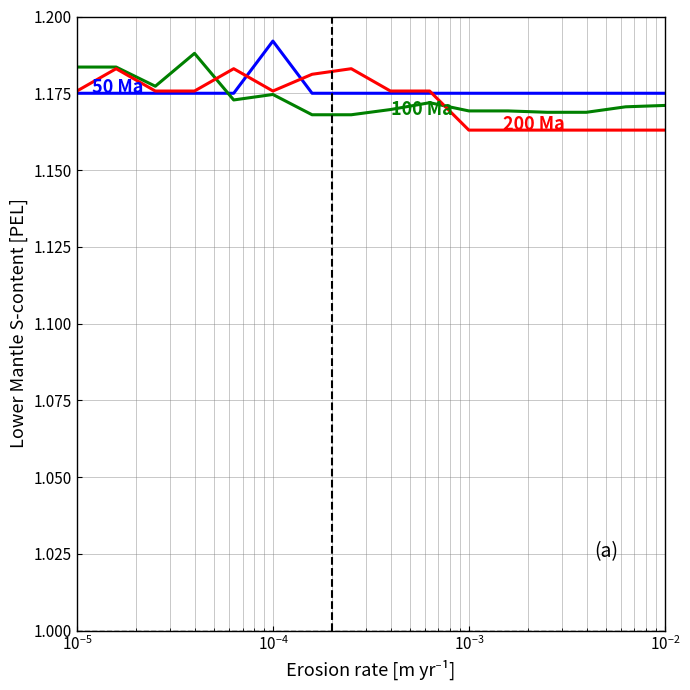

Reading left to right, extract all data points from this chart.

50 Ma: 1.2	1.2	1.2	1.2	1.2	1.2	1.2	1.2	1.2	1.2	1.2	1.2	1.2	1.2	1.2	1.2
100 Ma: 1.2	1.2	1.2	1.2	1.2	1.2	1.2	1.2	1.2	1.2	1.2	1.2	1.2	1.2	1.2	1.2
200 Ma: 1.2	1.2	1.2	1.2	1.2	1.2	1.2	1.2	1.2	1.2	1.2	1.2	1.2	1.2	1.2	1.2